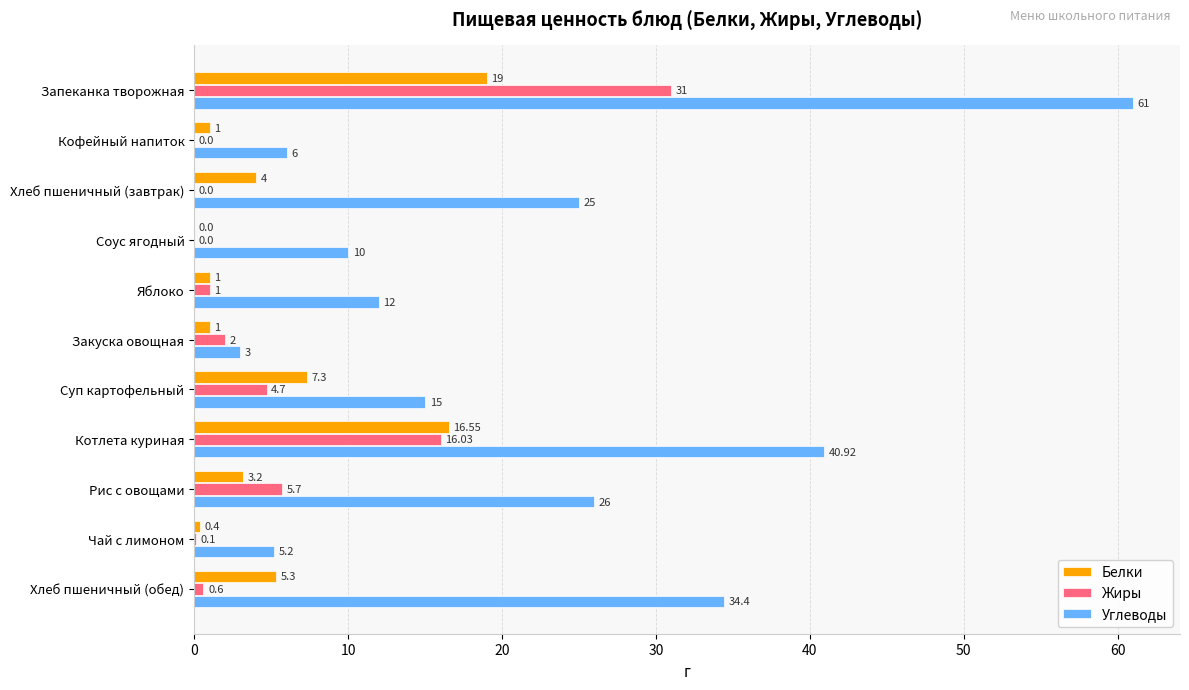

Which category has the highest value in the Белки series?

Запеканка творожная